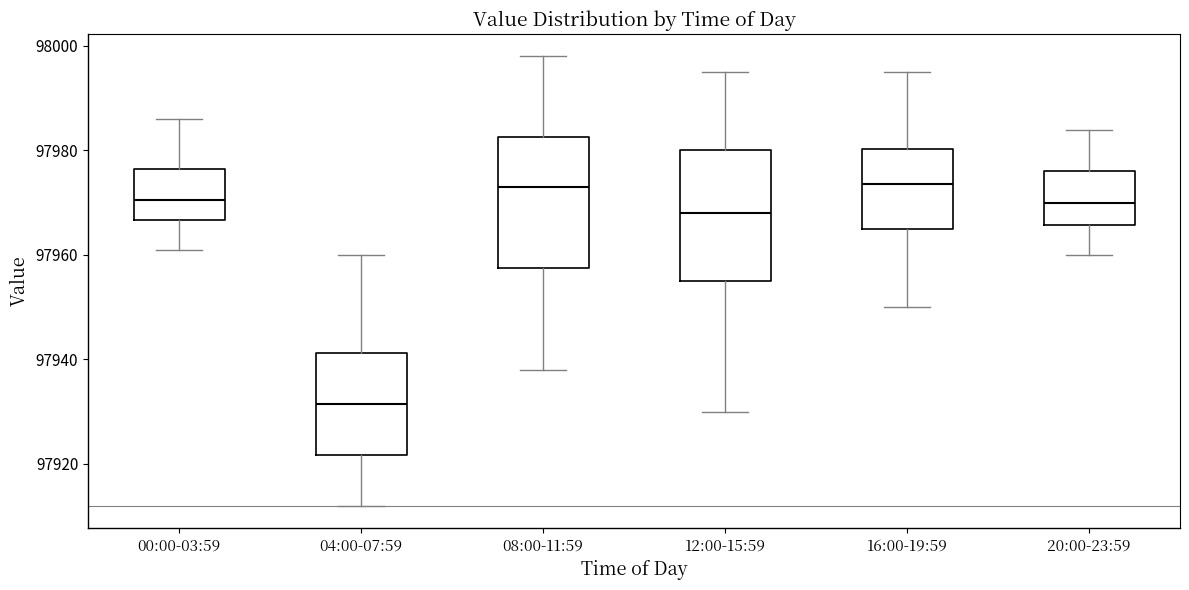

Reading left to right, read every box against the y-axis: the position of its median line, the range the box covers, and the ends of its whiskers. The values are not printed on the chart, so give them approximately, as read against the axis.

00:00-03:59: median 97970, box 97966 to 97976, whiskers 97962 to 97986
04:00-07:59: median 97932, box 97922 to 97942, whiskers 97912 to 97960
08:00-11:59: median 97974, box 97958 to 97982, whiskers 97938 to 97998
12:00-15:59: median 97968, box 97956 to 97980, whiskers 97930 to 97996
16:00-19:59: median 97974, box 97966 to 97980, whiskers 97950 to 97996
20:00-23:59: median 97970, box 97966 to 97976, whiskers 97960 to 97984